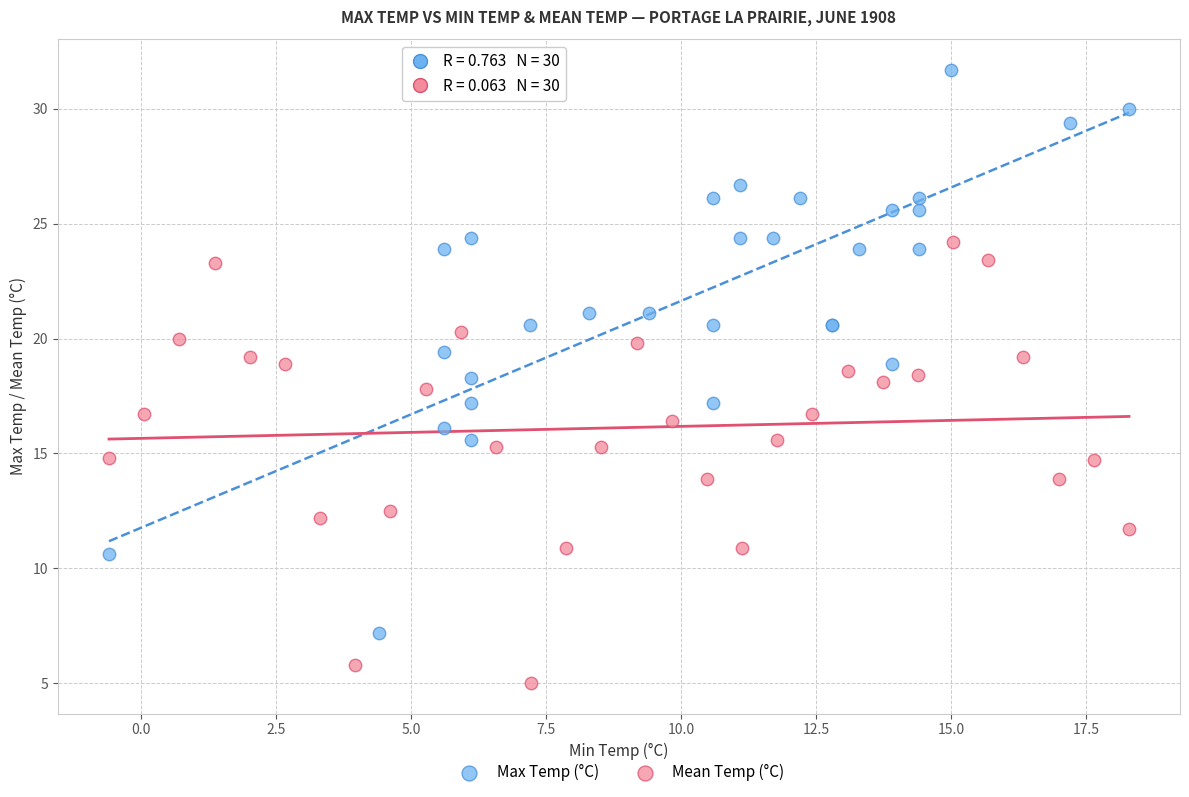

Which series contains the highest Y value?

Max Temp (°C)